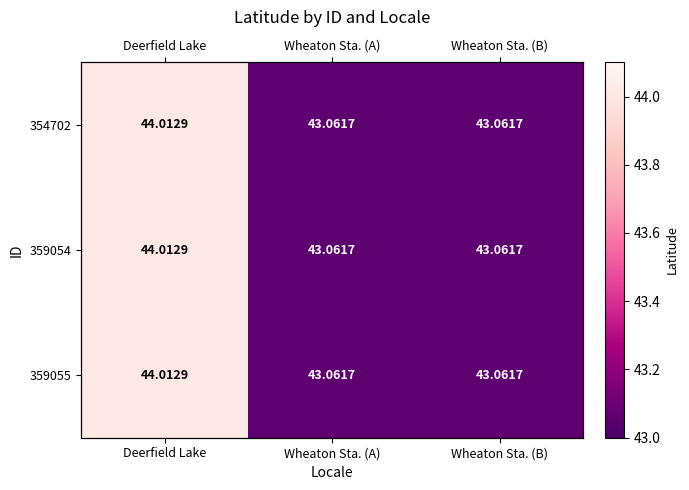

Is it true that 359054 equals 43.1 at Wheaton Sta. (B)?

True